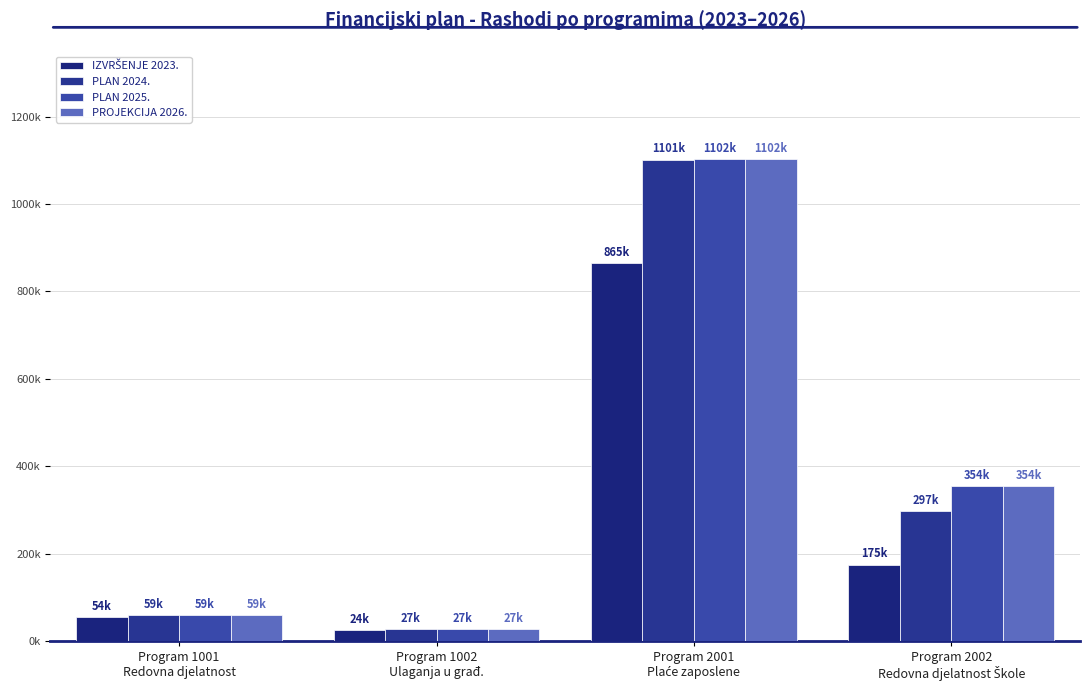

At how many categories does at least one series exceed 556546?

1